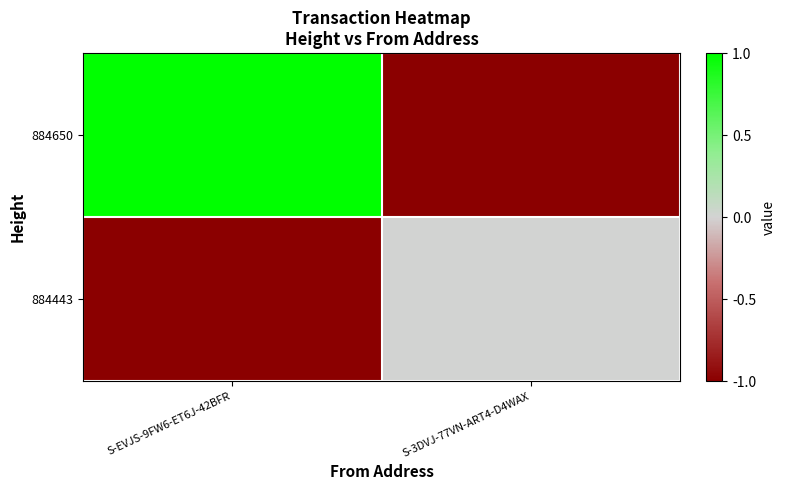

At S-EVJS-9FW6-ET6J-42BFR, list the series in order from smallest to largest.

884443, 884650